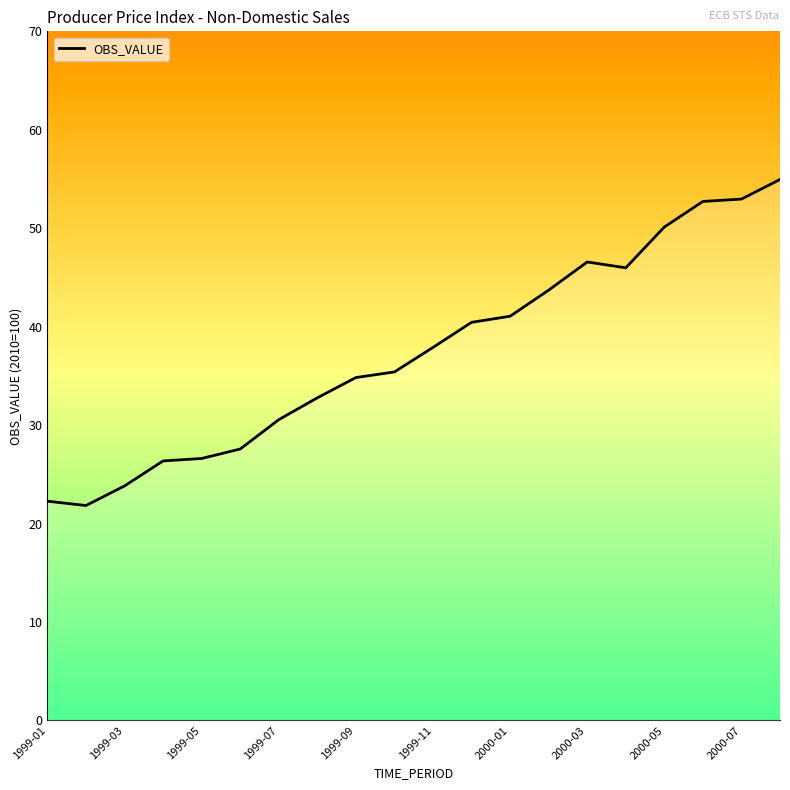

What is the maximum value shown in the chart?

55.0